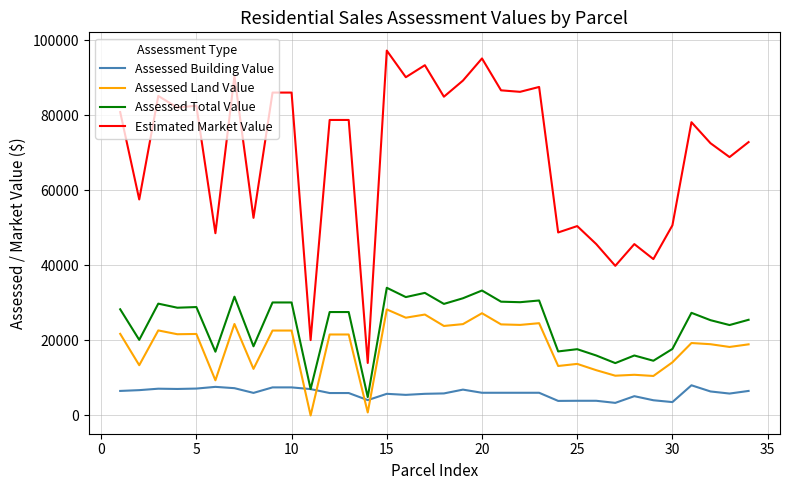

What is the lowest value of the Assessed Total Value series?

4900